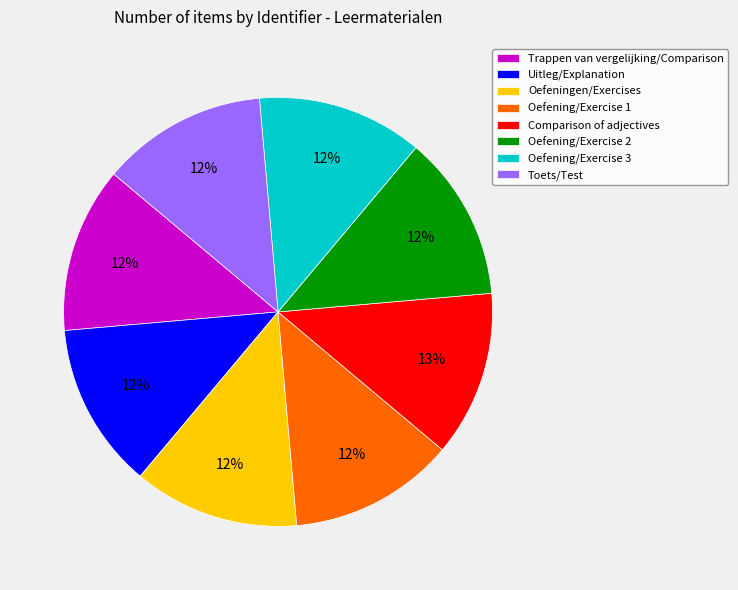

What percentage is the Oefening/Exercise 1 slice, to the nearest percent?

12%